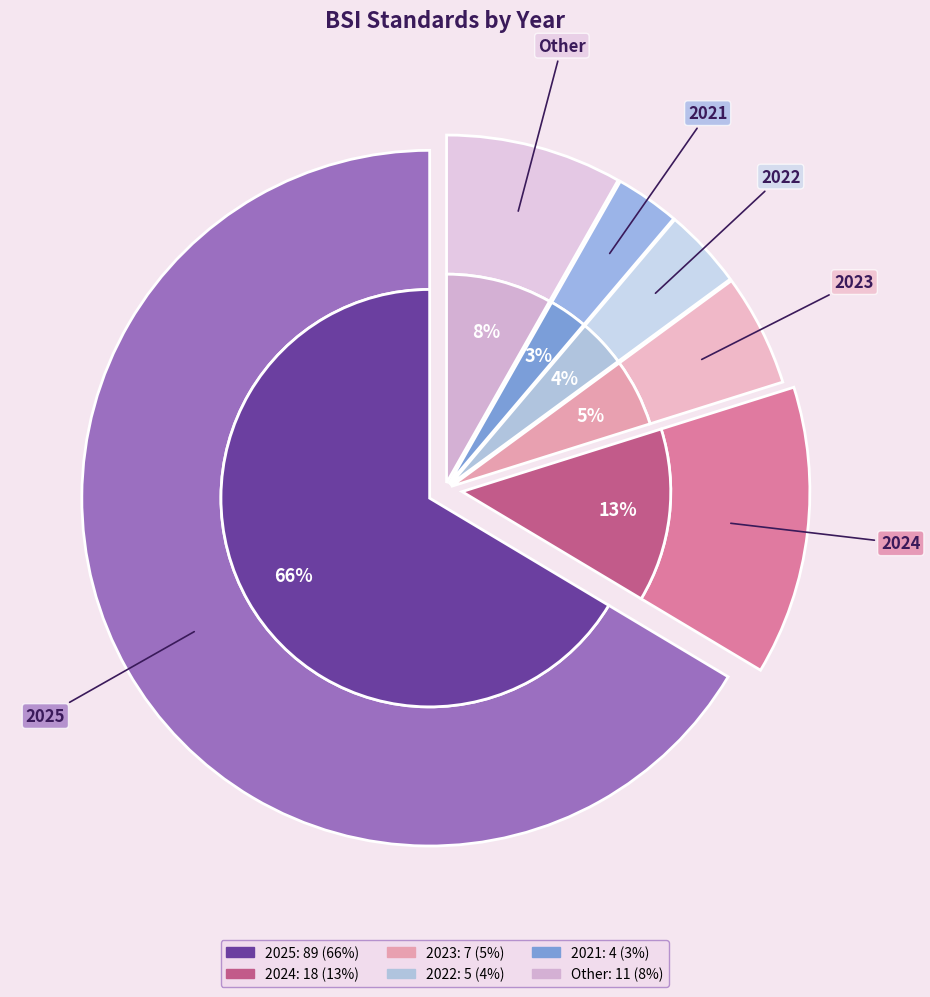

What is the largest slice in the pie chart?

2025